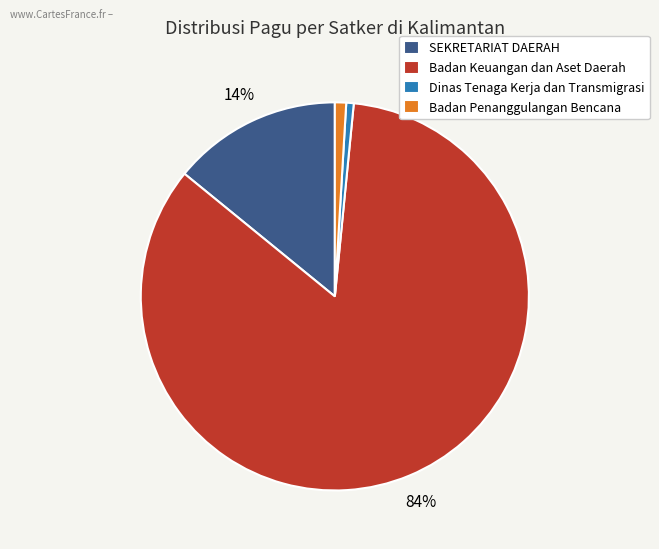

Count the number of slices in the pie.

4